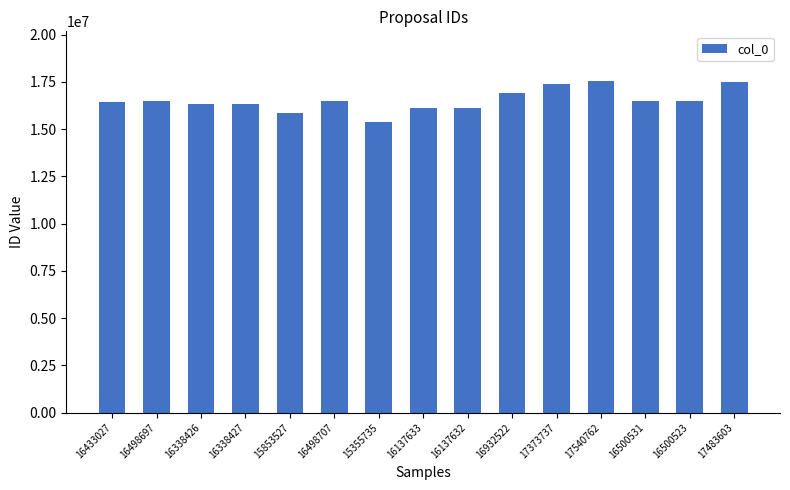

What is the average value?

16528233